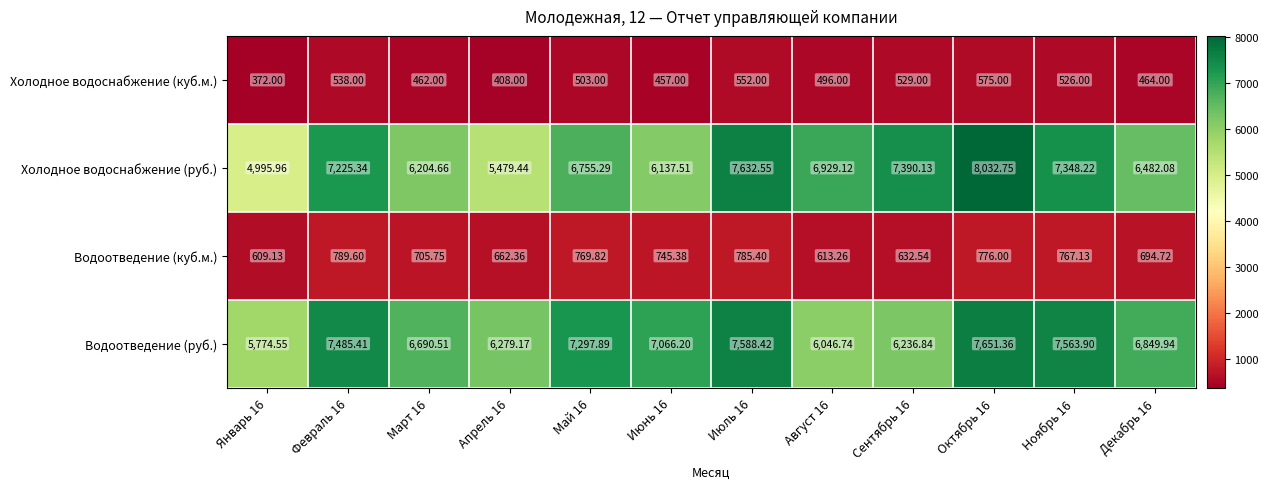

Rank the series by their maximum value, from highest to lowest.

Холодное водоснабжение (руб.), Водоотведение (руб.), Водоотведение (куб.м.), Холодное водоснабжение (куб.м.)